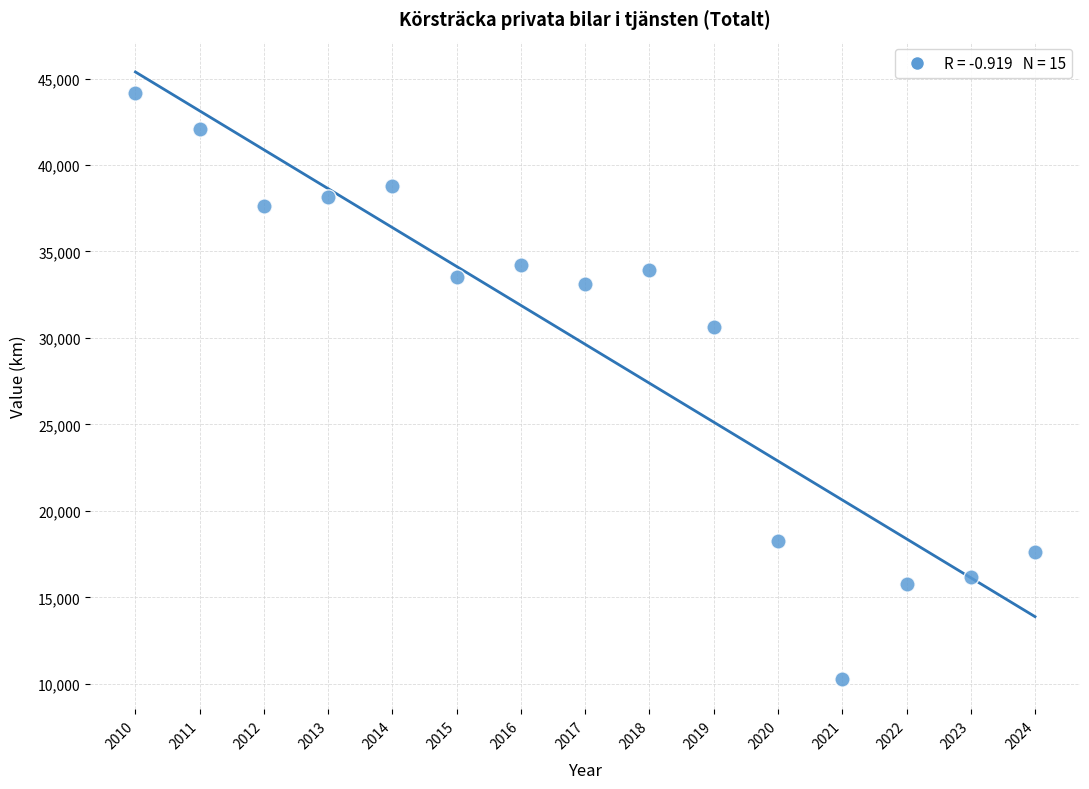

What is the range of Y values (max minus min)?

33913